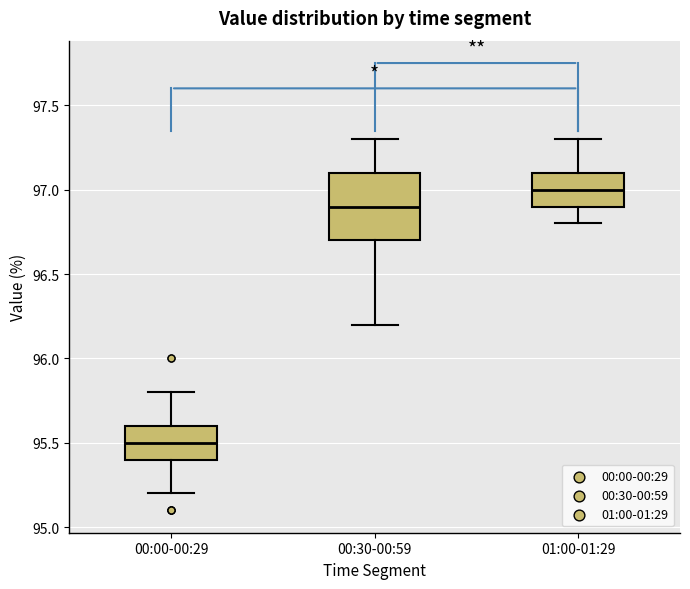

Reading left to right, transcribe this box plot: for each box, give where its median line is, the range the box spans, and where its two whiskers end, as read against the y-axis. The values are not printed on the chart, so give them approximately, as read against the axis.

00:00-00:29: median 95.5, box 95.4 to 95.6, whiskers 95.2 to 95.8
00:30-00:59: median 96.9, box 96.7 to 97.1, whiskers 96.2 to 97.3
01:00-01:29: median 97.0, box 96.9 to 97.1, whiskers 96.8 to 97.3